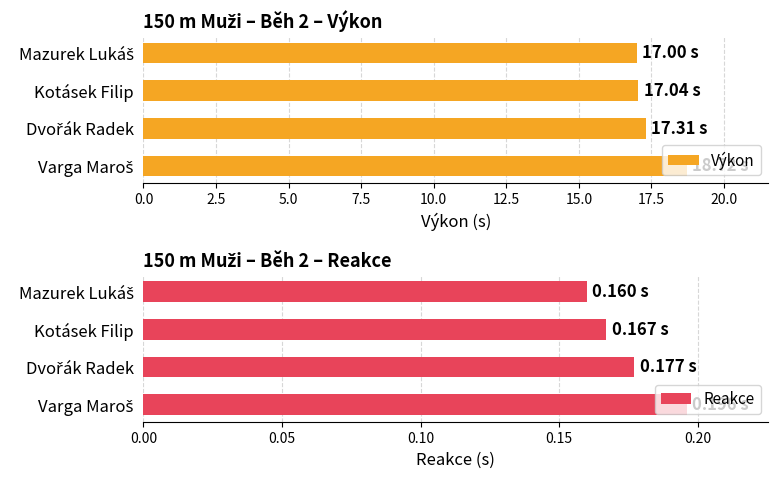

Which has a higher value, 0.0 or 5.0?

5.0